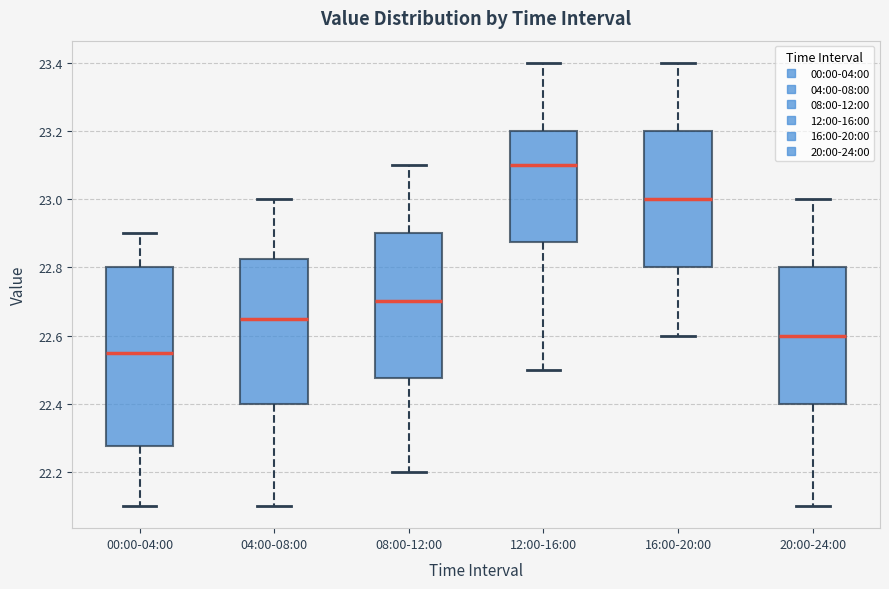

Comparing the boxes themselves (not the whiskers), which one is the tallest?

00:00-04:00